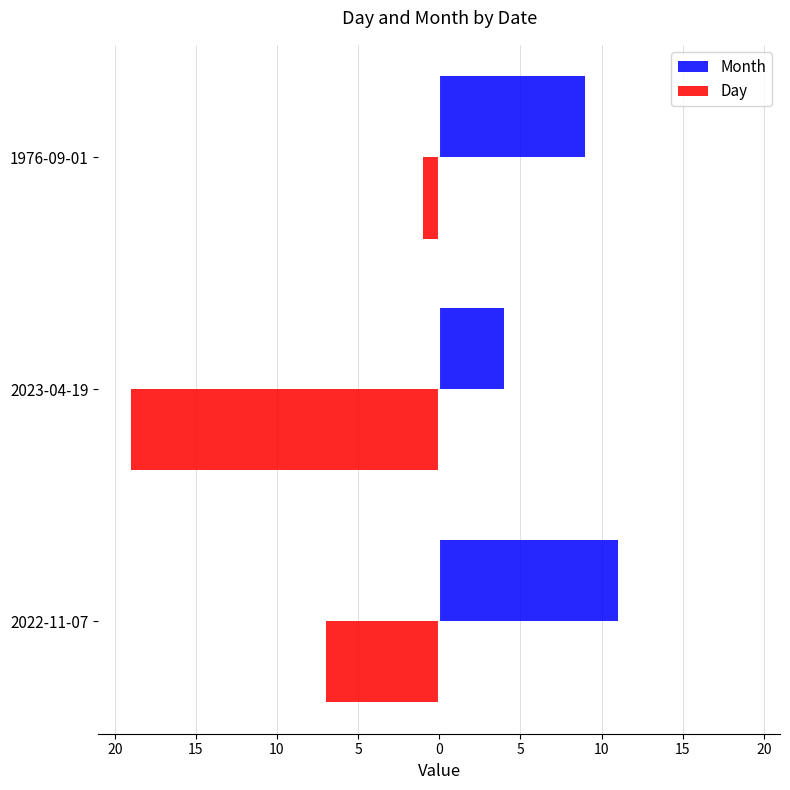

What is the greatest value displayed?

11